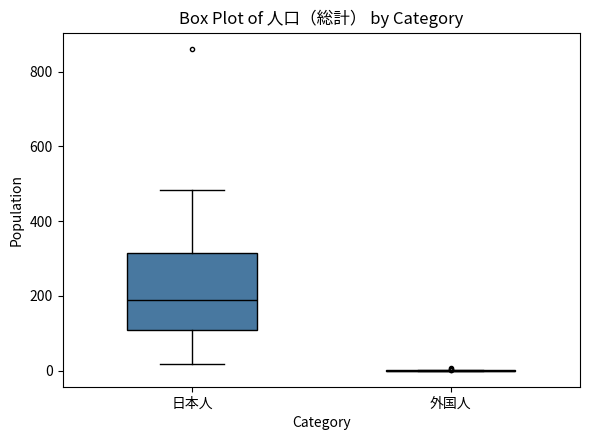

Reading left to right, transcribe this box plot: for each box, give where its median line is, the range the box spans, and where its two whiskers end, as read against the y-axis. The values are not printed on the chart, so give them approximately, as read against the axis.

日本人: median 180, box 100 to 320, whiskers 20 to 480
外国人: box collapsed to a line at 0, whiskers 0 to 0